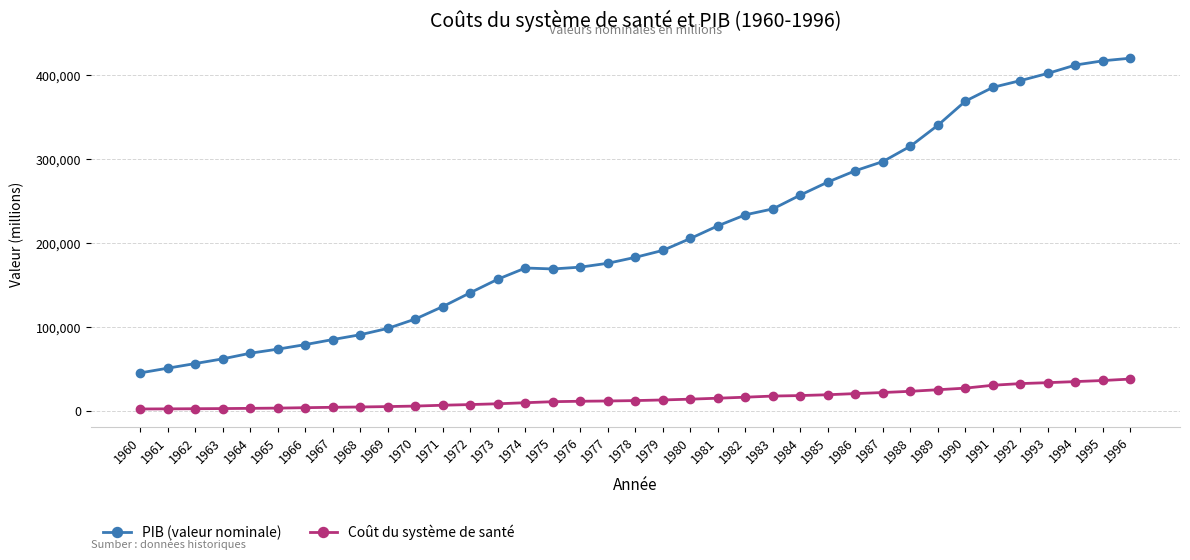

List the series in order of their peak value, highest first.

PIB (valeur nominale), Coût du système de santé